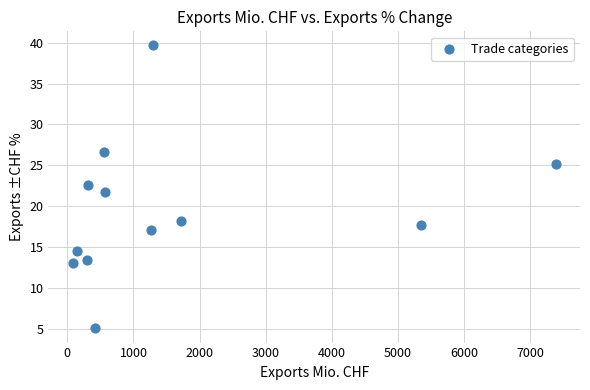

What is the average X value?

1613.4